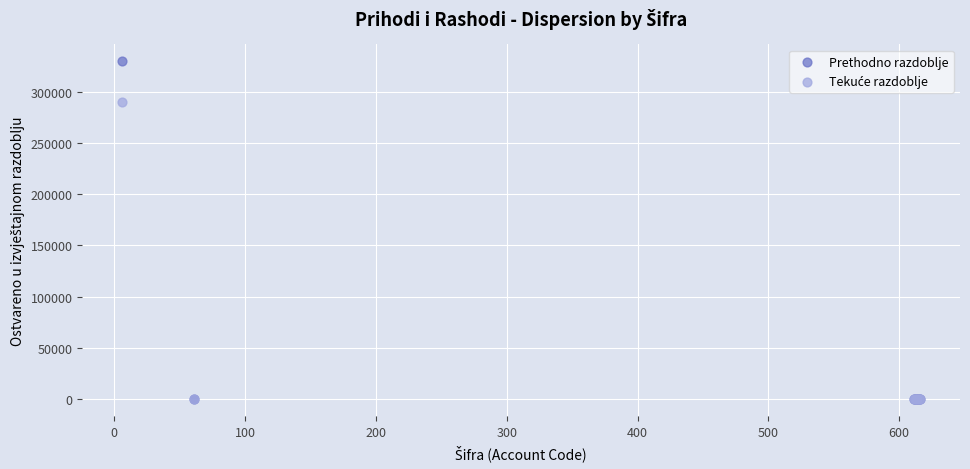

Across all series, what Y value is closest to 164781?

289420.5